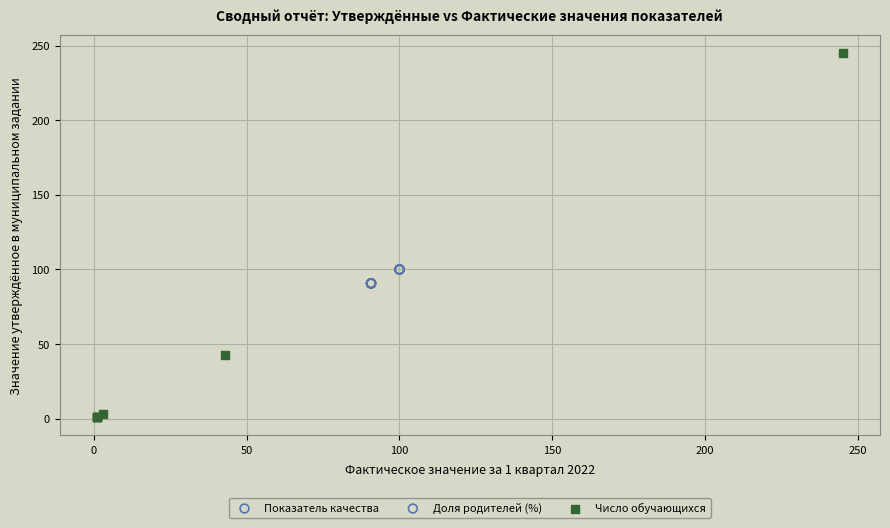

Which series reaches the minimum Y coordinate?

Число обучающихся